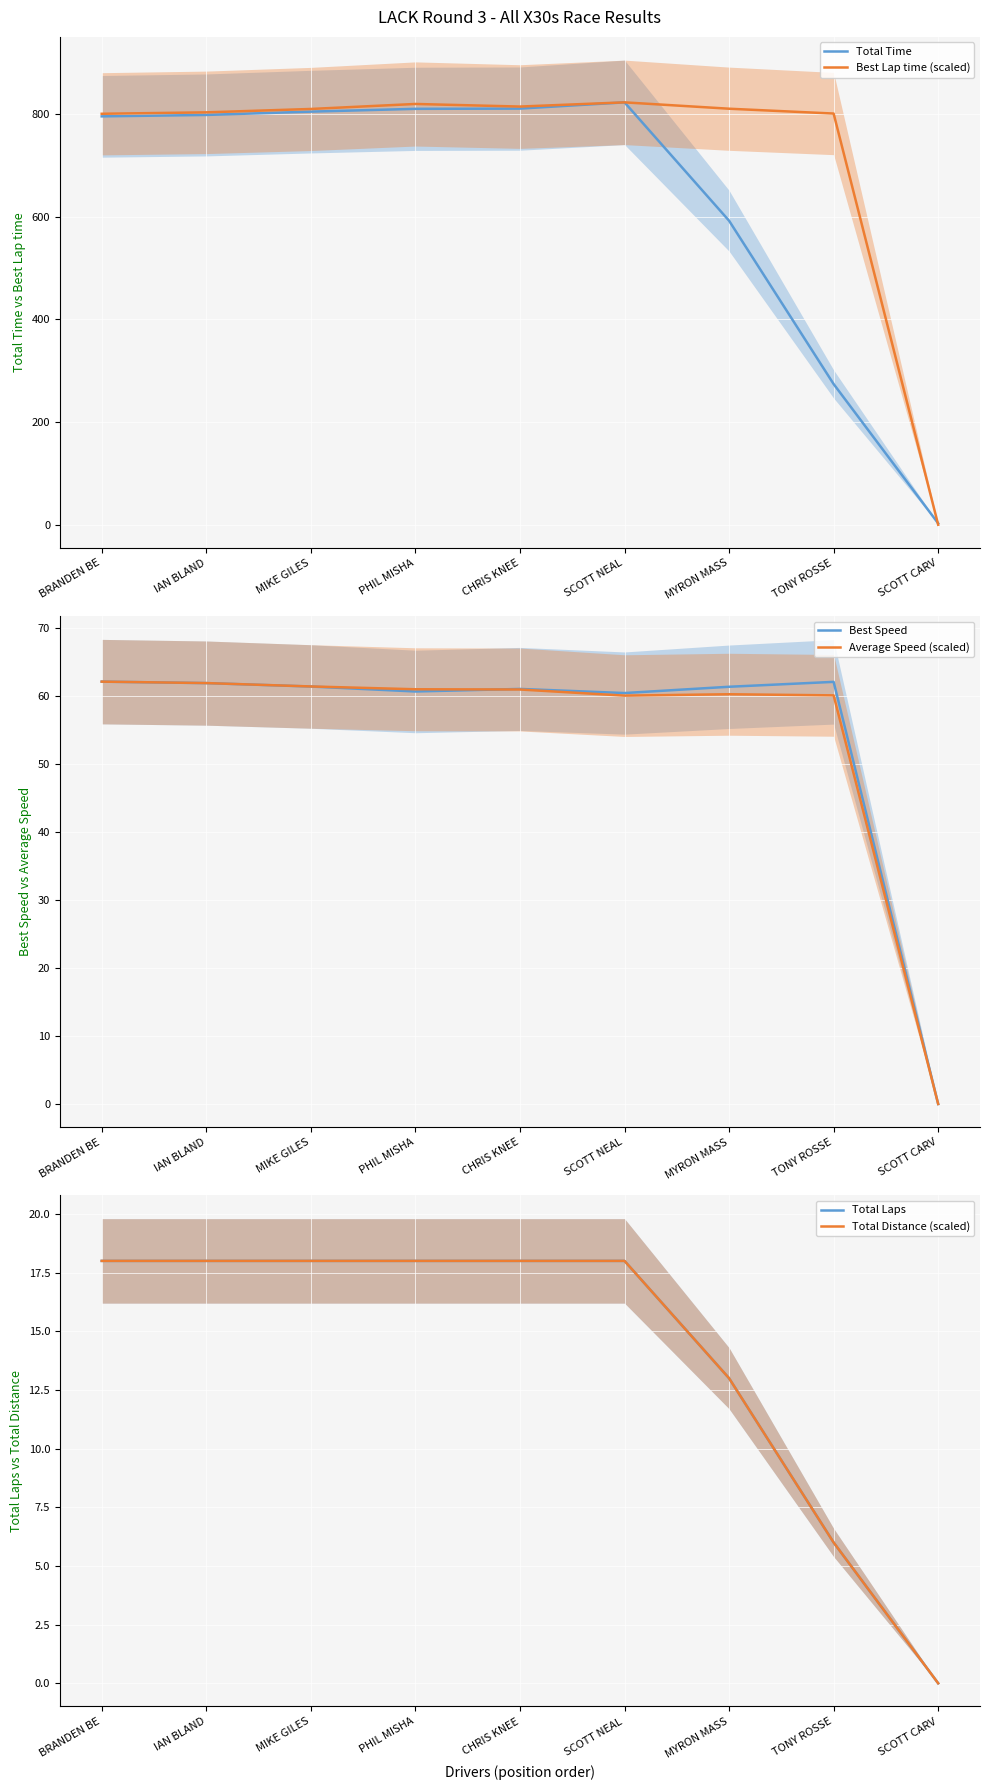

What are all the series names shown in the legend?

Total Time, Best Lap time (scaled), Best Speed, Average Speed (scaled), Total Laps, Total Distance (scaled)